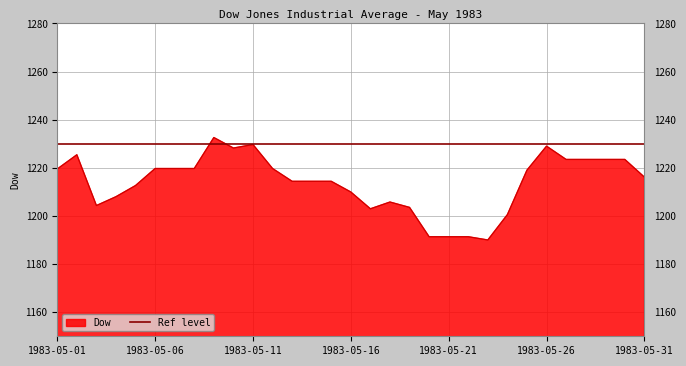

How many interior local peaks (higher than both neighbors) does the data have?

5